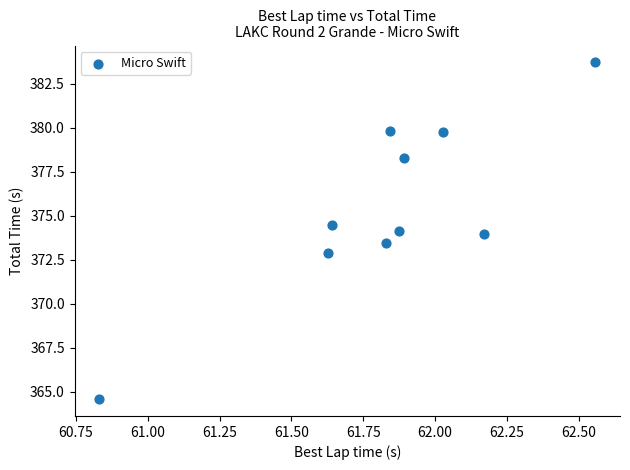

What is the average X value?

61.8